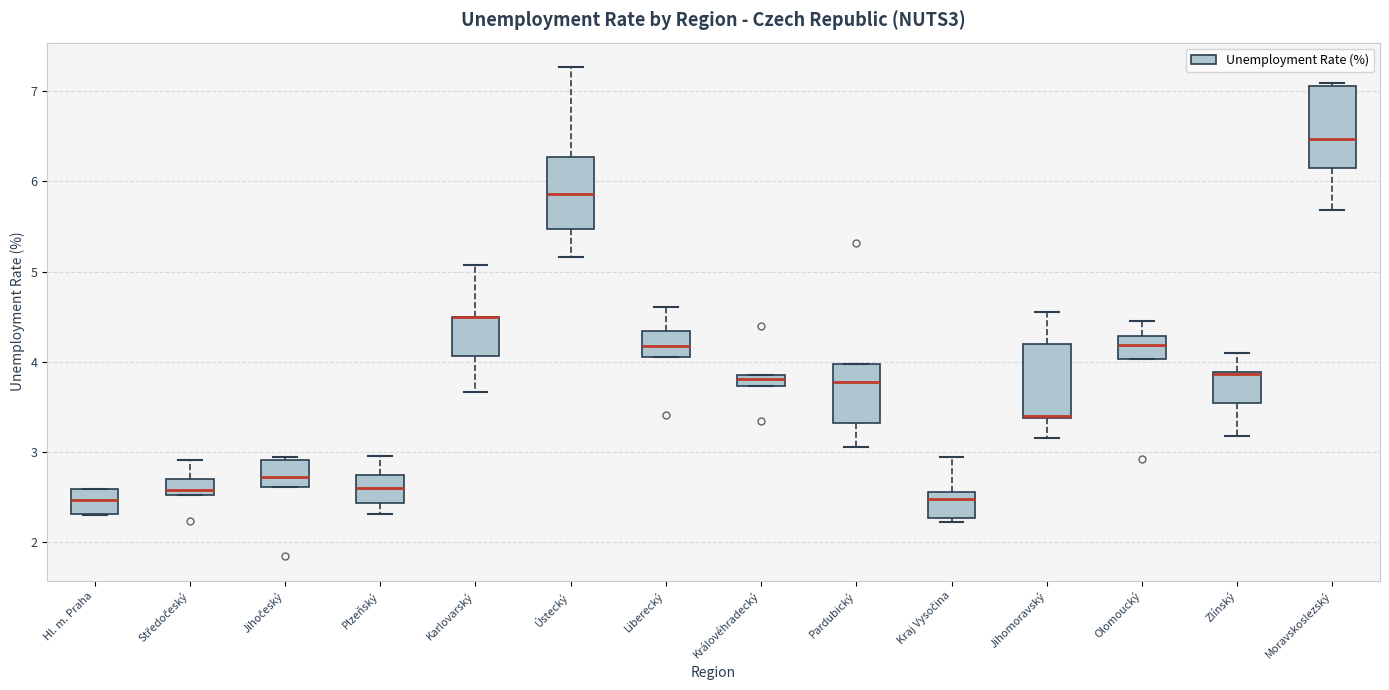

Where does the upper whisker of the box for Zlínský end on the y-axis? The values are not printed on the chart, so give them approximately, as read against the axis.

4.1